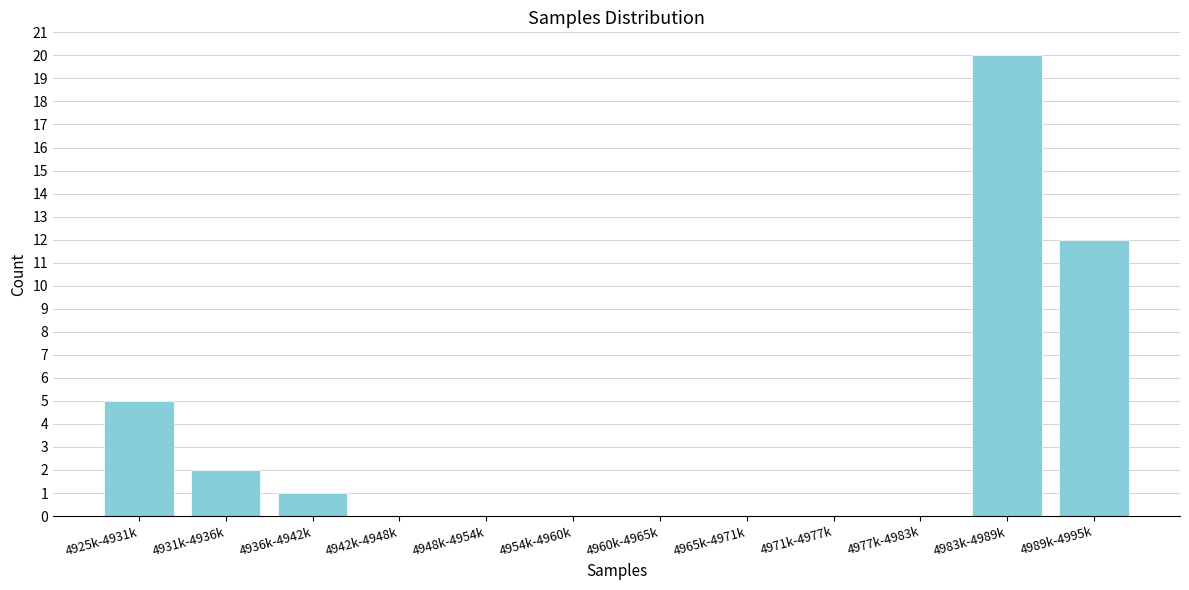

Reading right to left, extract all data points from this chart.

4989k-4995k=12	4983k-4989k=20	4977k-4983k=0	4971k-4977k=0	4965k-4971k=0	4960k-4965k=0	4954k-4960k=0	4948k-4954k=0	4942k-4948k=0	4936k-4942k=1	4931k-4936k=2	4925k-4931k=5